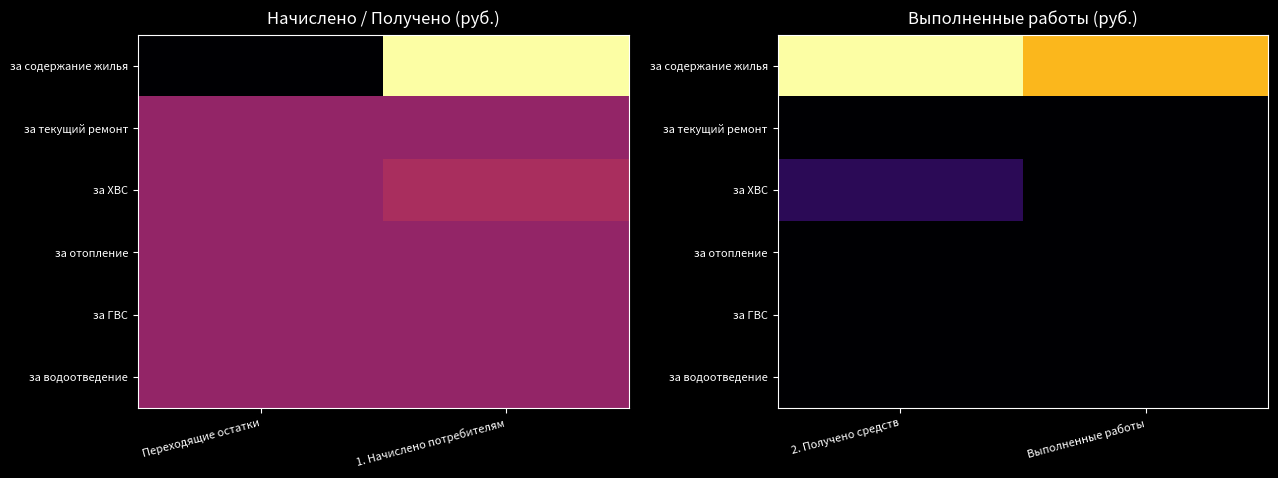

What is the difference between the highest and lowest values at 2. Получено средств?

3031.7